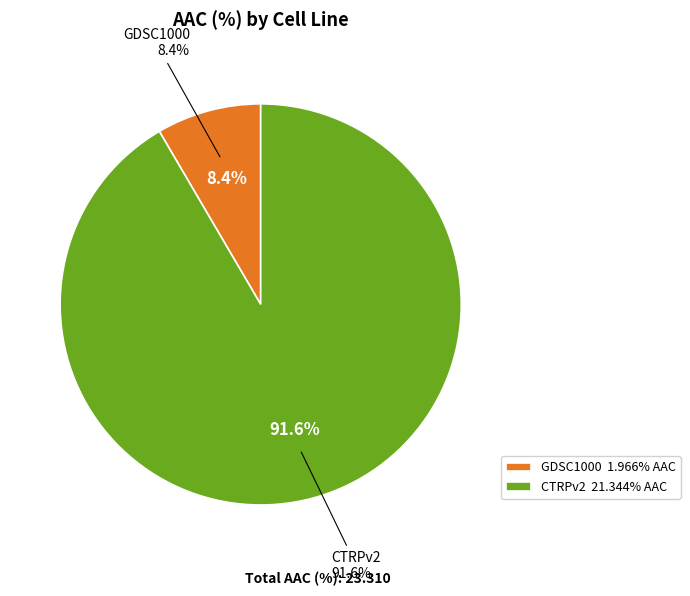

To the nearest percent, what is the difference between the CTRPv2 and GDSC1000 slice percentages?

83%